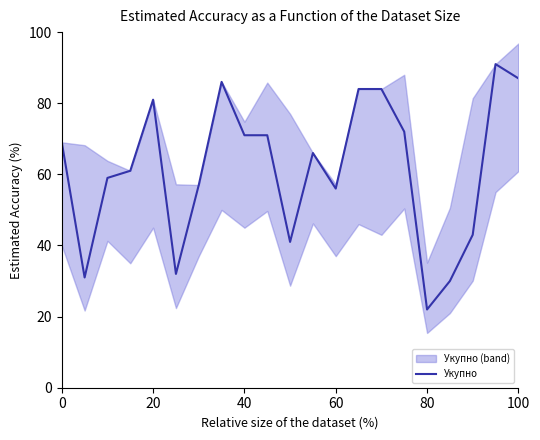

True or false: Укупно has a value of 87 at 100.

True